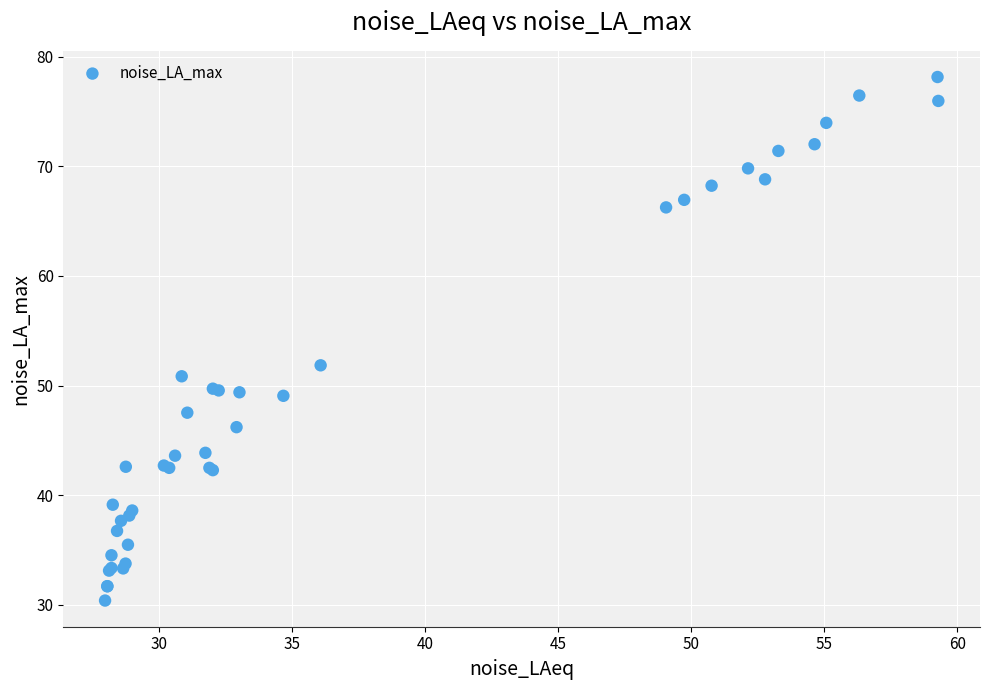

What Y value in the scatter plot is closest to 54?

51.9